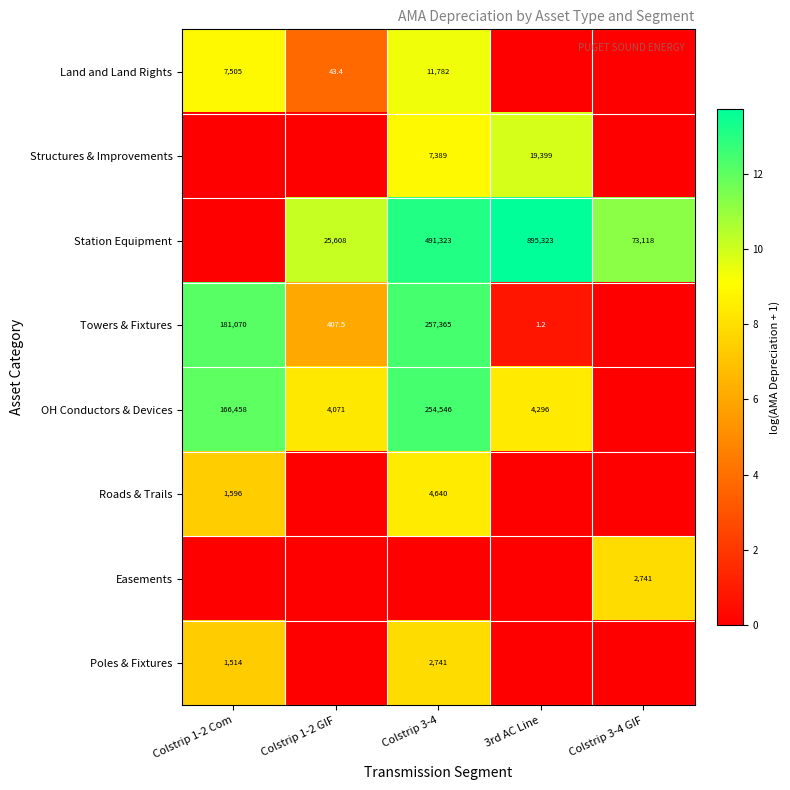

The Poles & Fixtures series shows 1514.0 at Colstrip 1-2 Com. True or false?

True